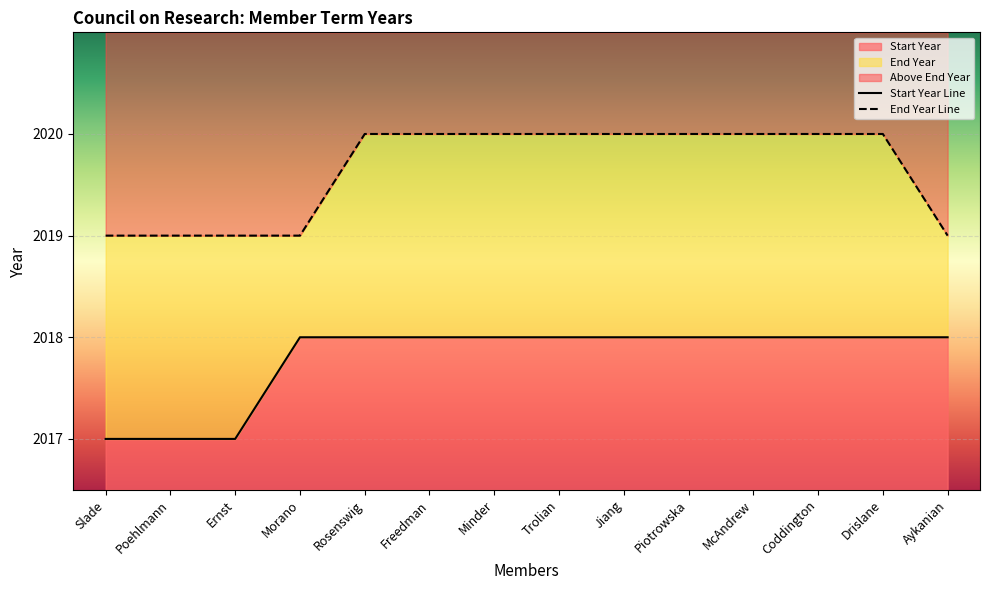

How many lines are shown in the chart?

2